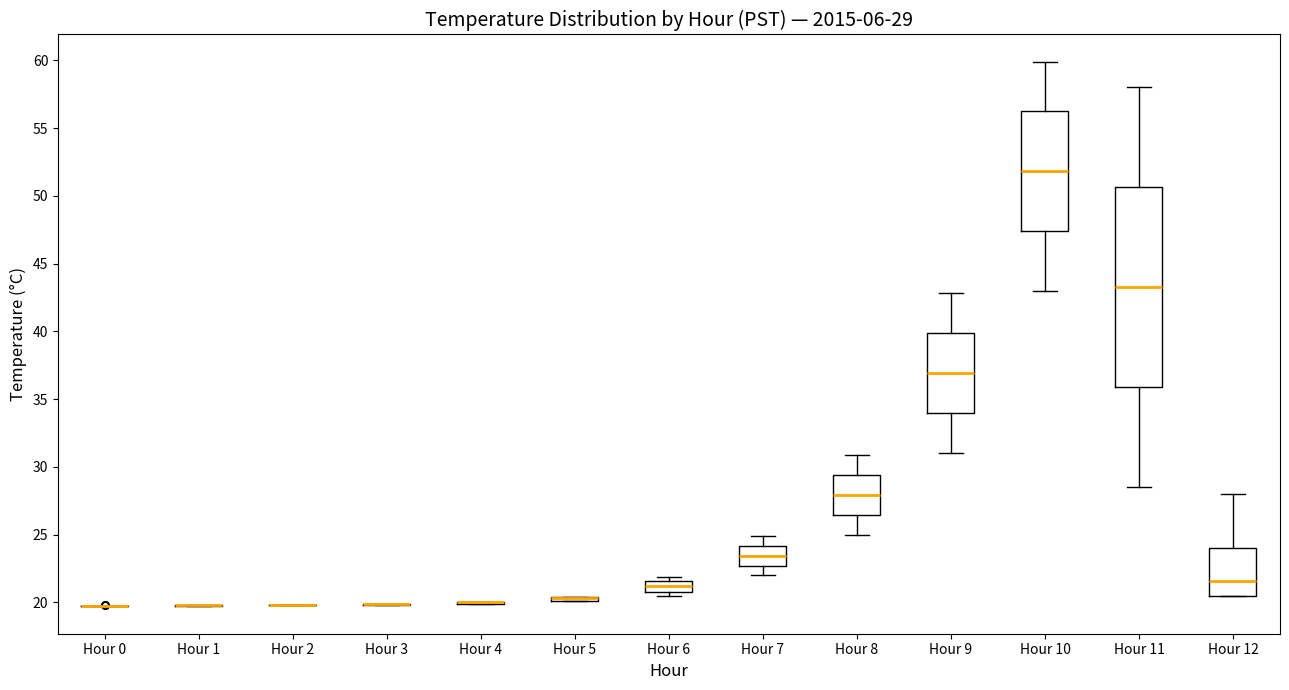

Which box is the tallest, from its lower edge to its upper edge?

Hour 11